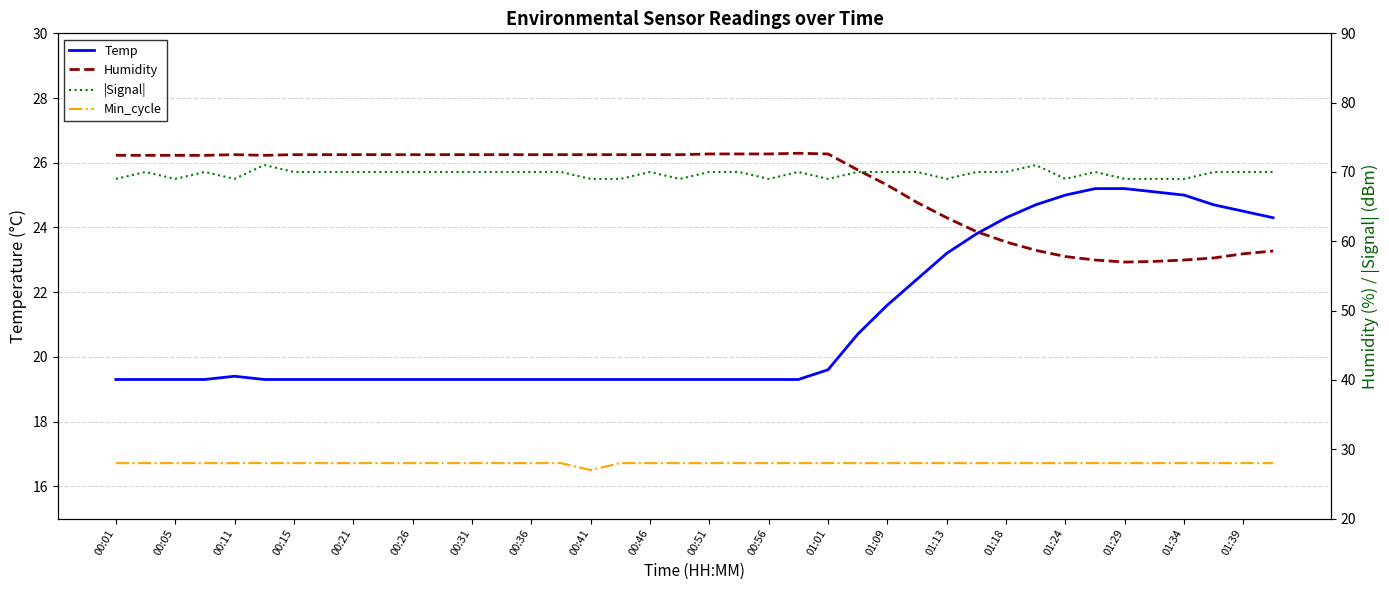

What is the minimum value for Min_cycle?

27.0